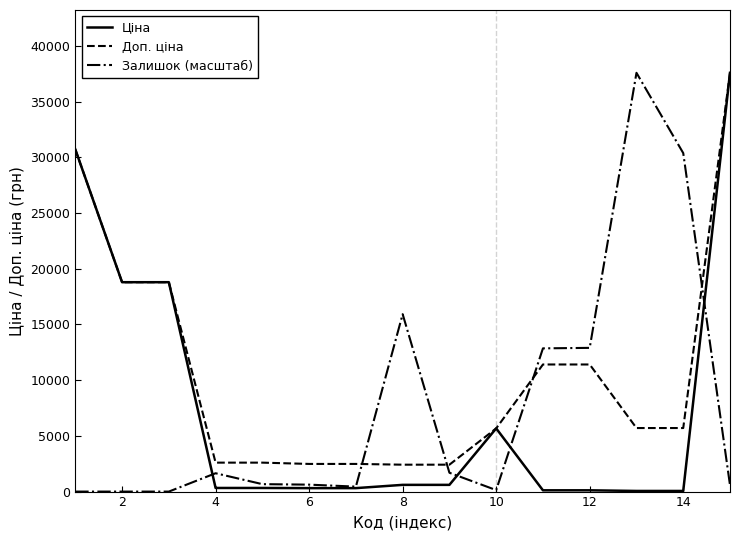

Which series has the largest total across all categories?

Доп. ціна